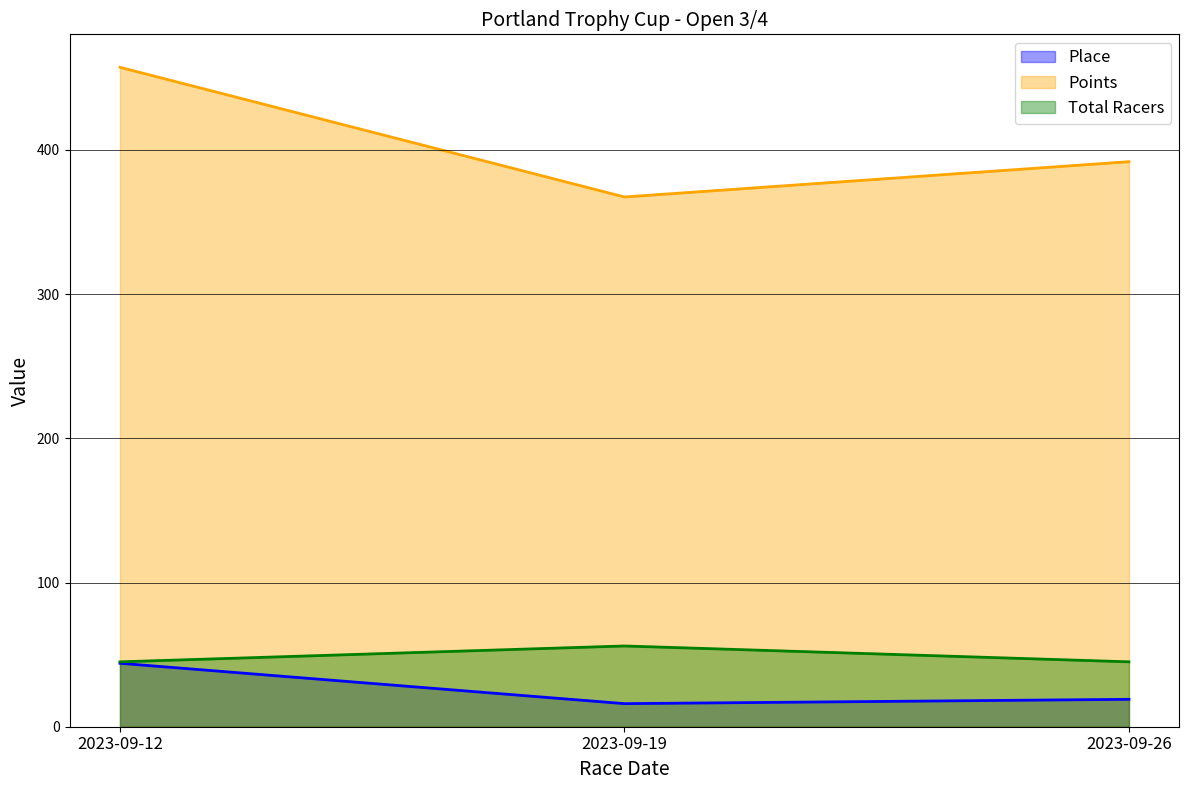

Is the value of Total Racers at 2023-09-19 greater than the value of Points at 2023-09-19?

No